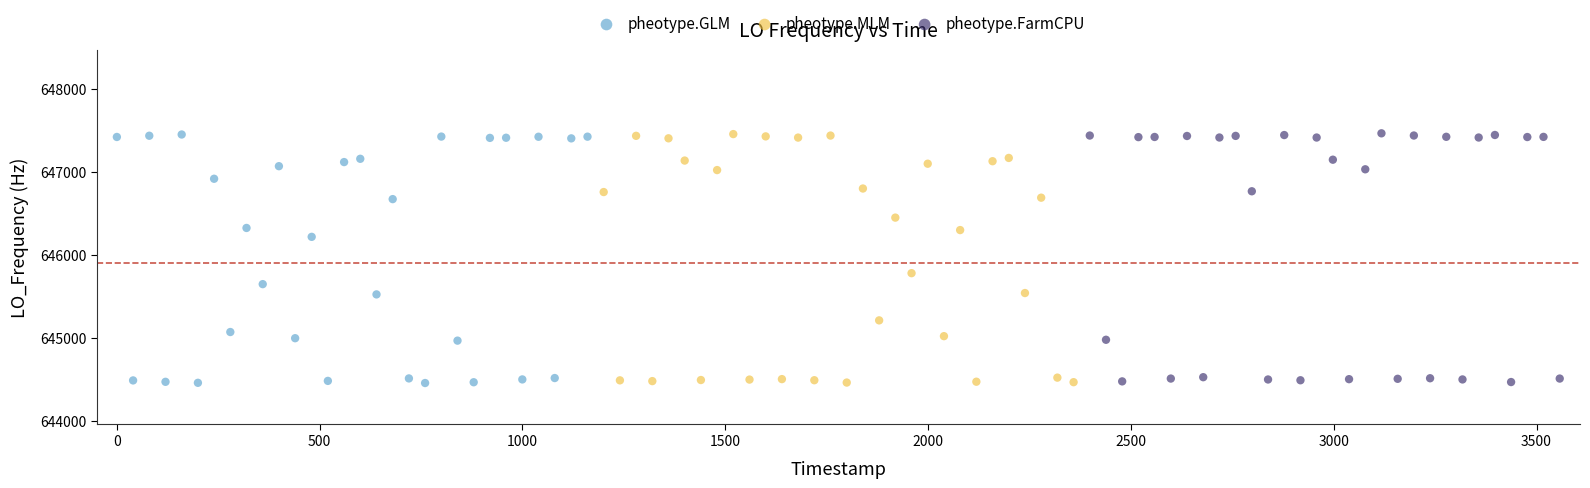

What are all the series names shown in the legend?

pheotype.GLM, pheotype.MLM, pheotype.FarmCPU